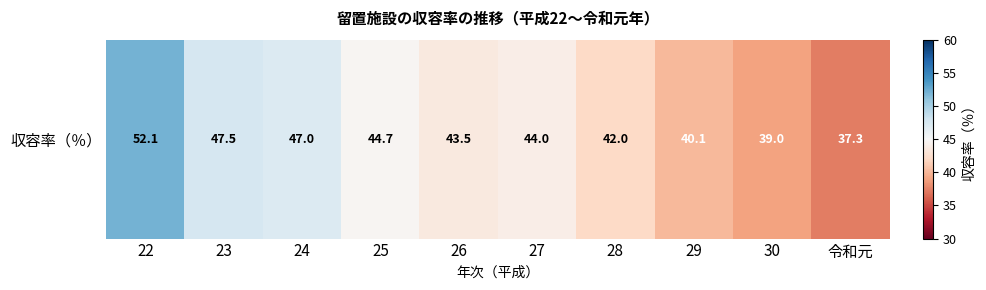

Which has a higher value, 30 or 28?

28